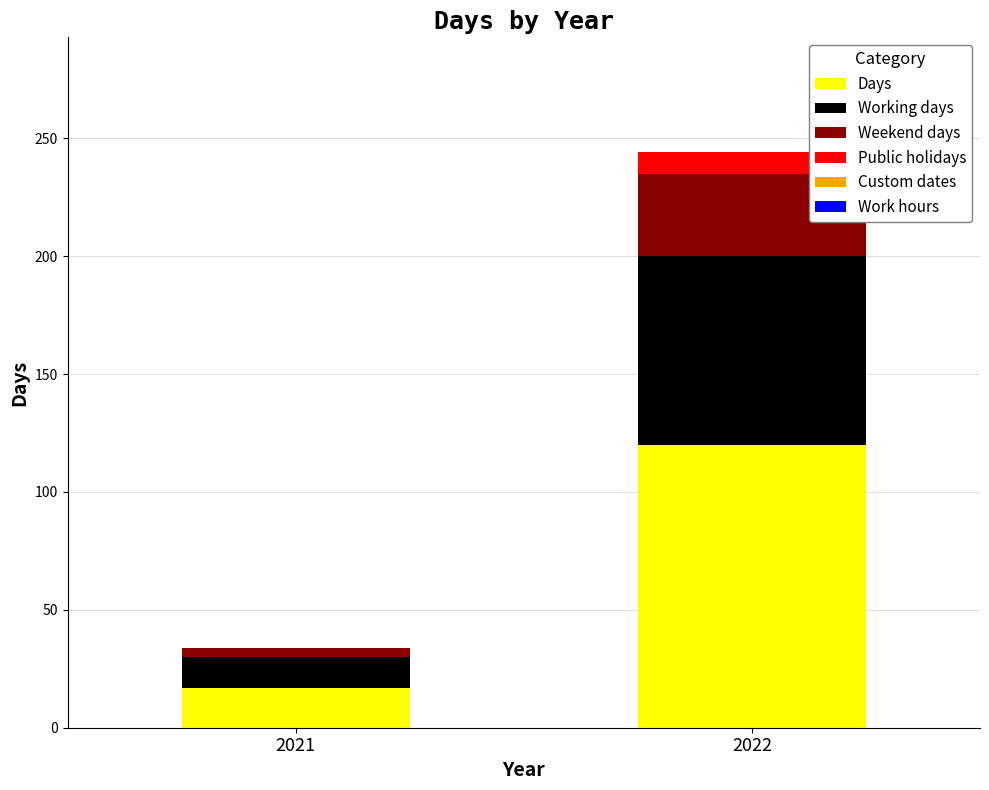

Reading right to left, transcribe the values for Days.

2022=120	2021=17